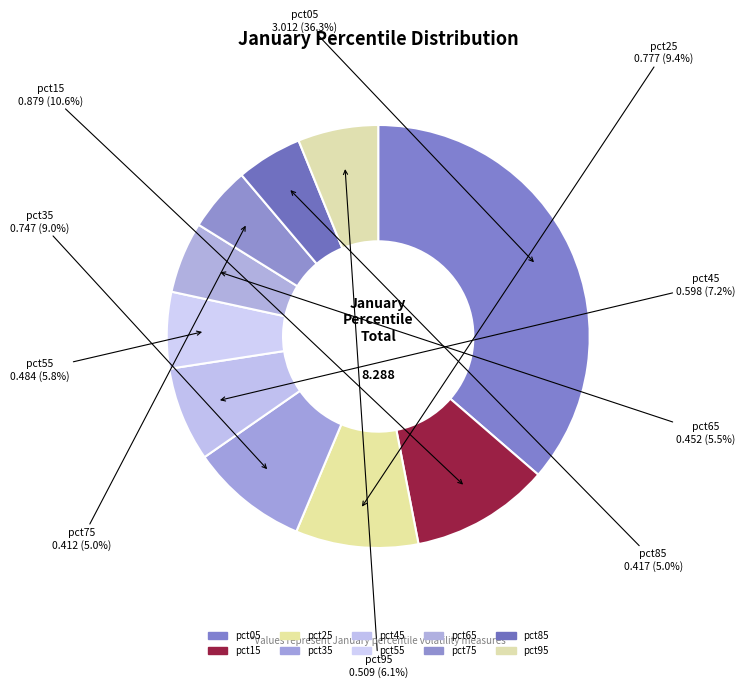

To the nearest percent, what is the combined percentage of pct55 and pct05?

42%